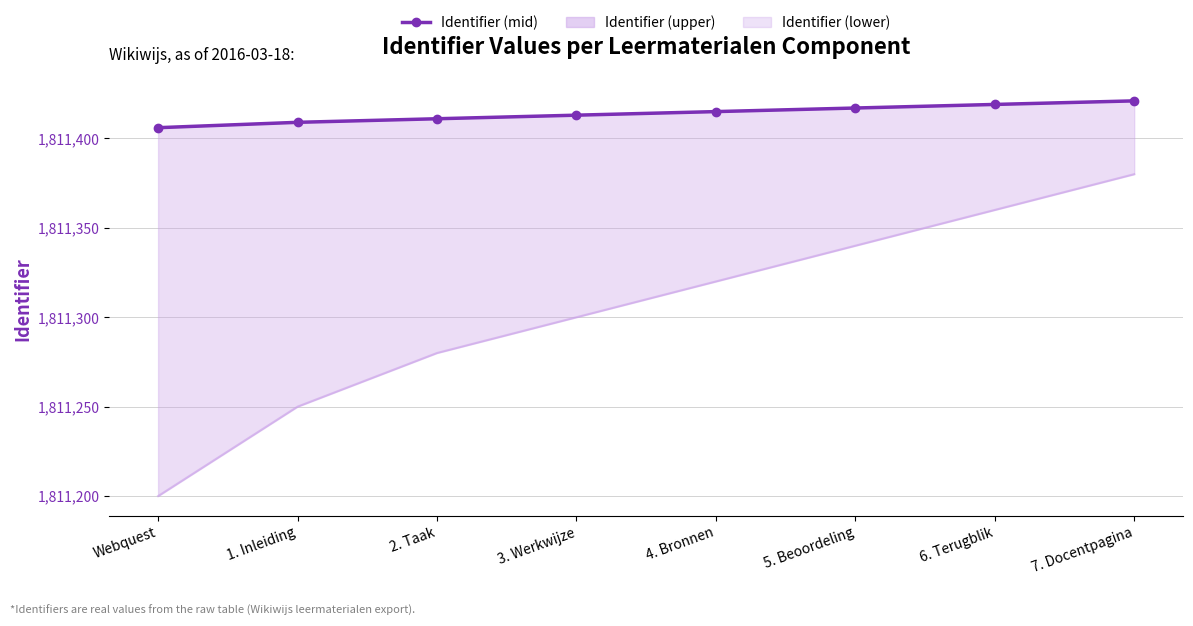

Rank the series by their maximum value, from lowest to highest.

Identifier (lower), Identifier (mid)